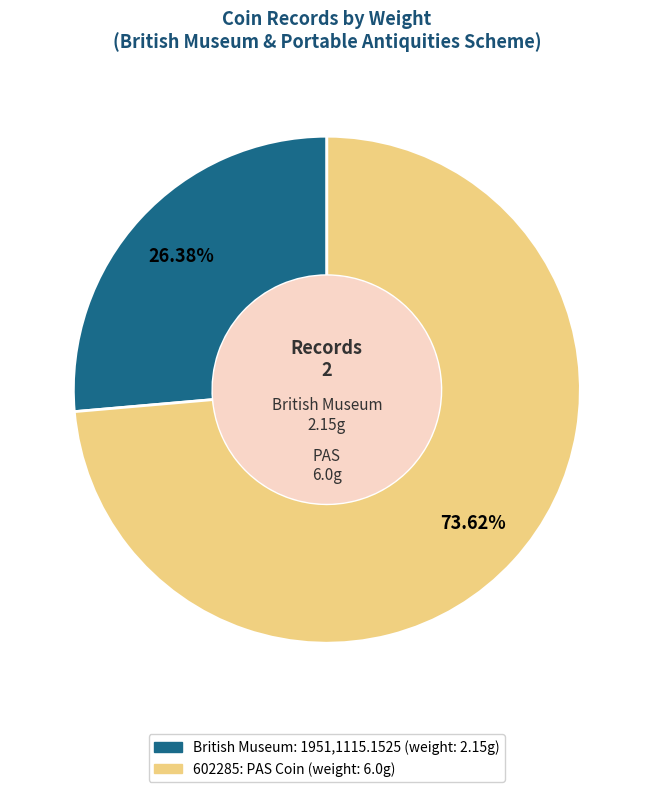

How much of the chart is everything except 602285: PAS Coin?

26.4%